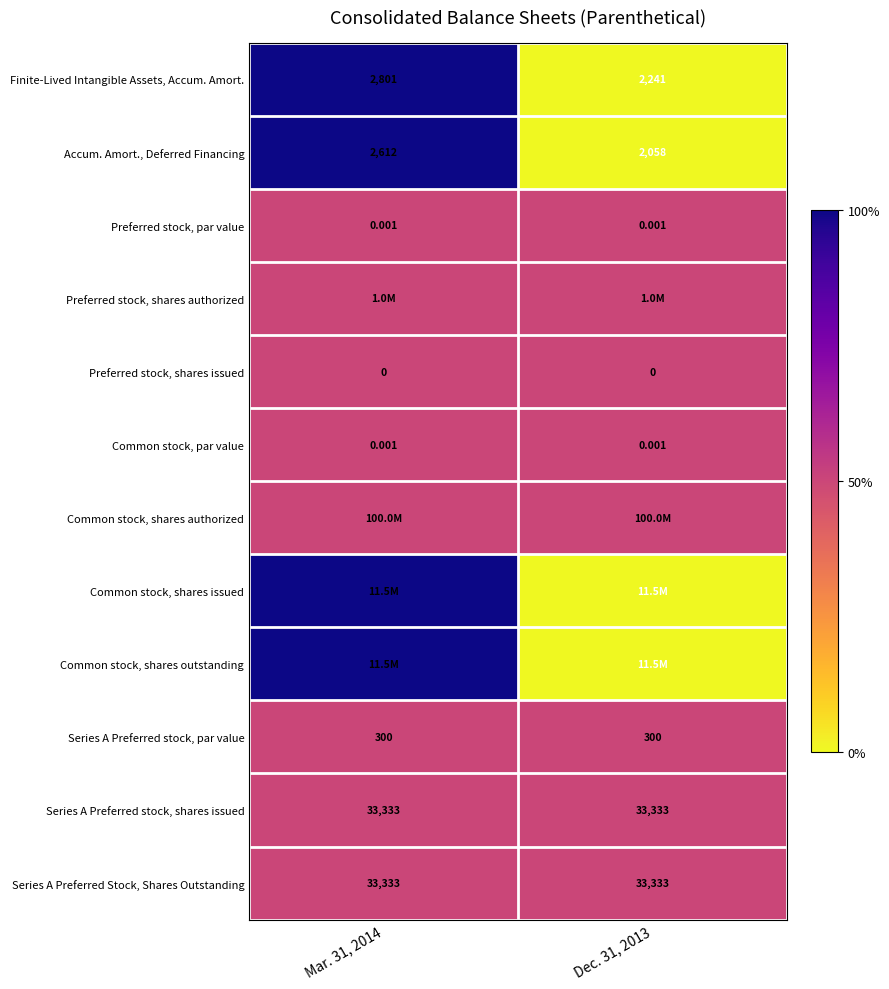

Is the value of Series A Preferred stock, shares issued at Mar. 31, 2014 greater than the value of Finite-Lived Intangible Assets, Accum. Amort. at Dec. 31, 2013?

Yes